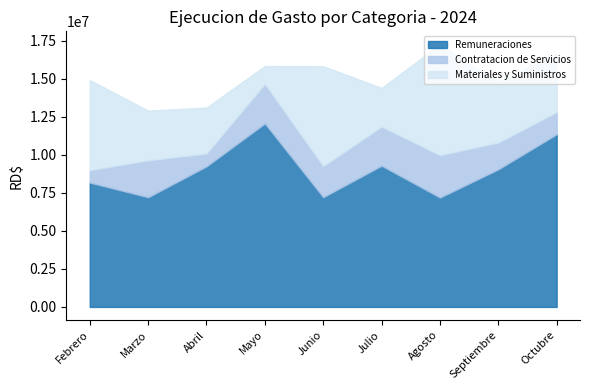

What is the difference between the maximum and minimum values in the Materiales y Suministros series?

6107499.7